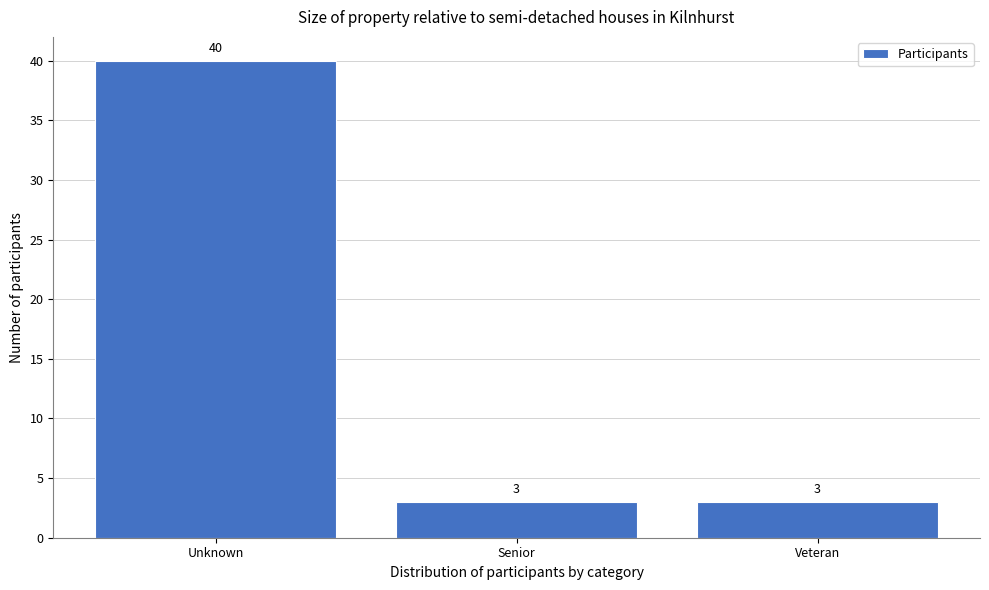

Reading left to right, list all the values displayed in this chart.

Unknown=40	Senior=3	Veteran=3